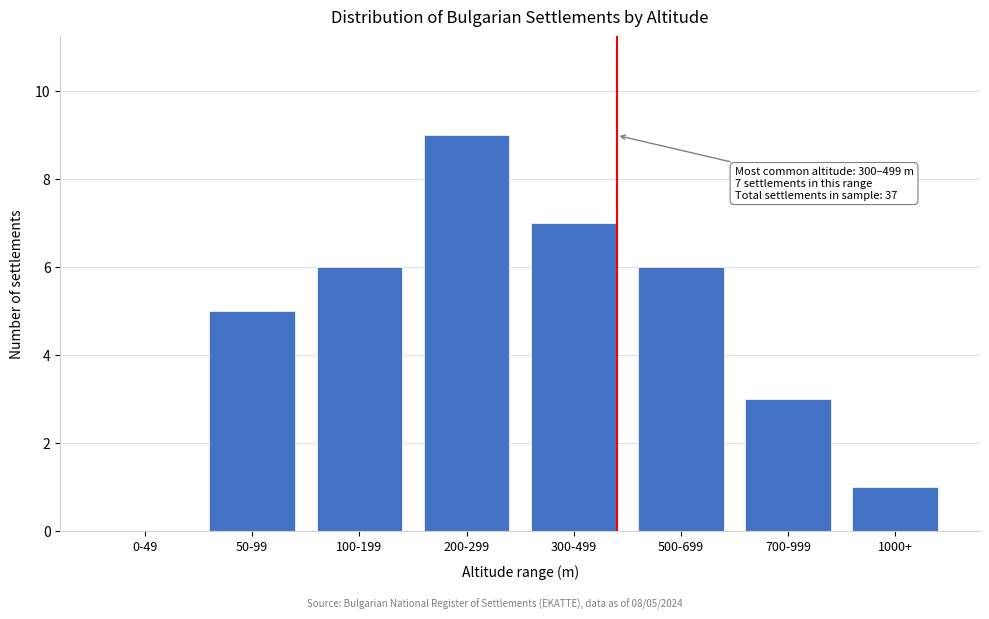

Reading left to right, what are all the values shown in this chart?

0-49=0	50-99=5	100-199=6	200-299=9	300-499=7	500-699=6	700-999=3	1000+=1